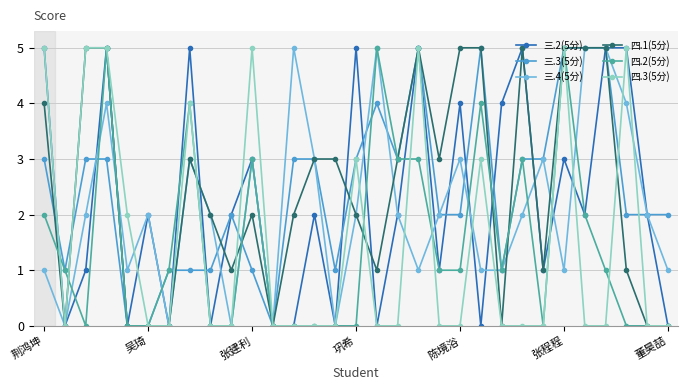

True or false: 四.1(5分) has more than 0 interior local peaks.

True